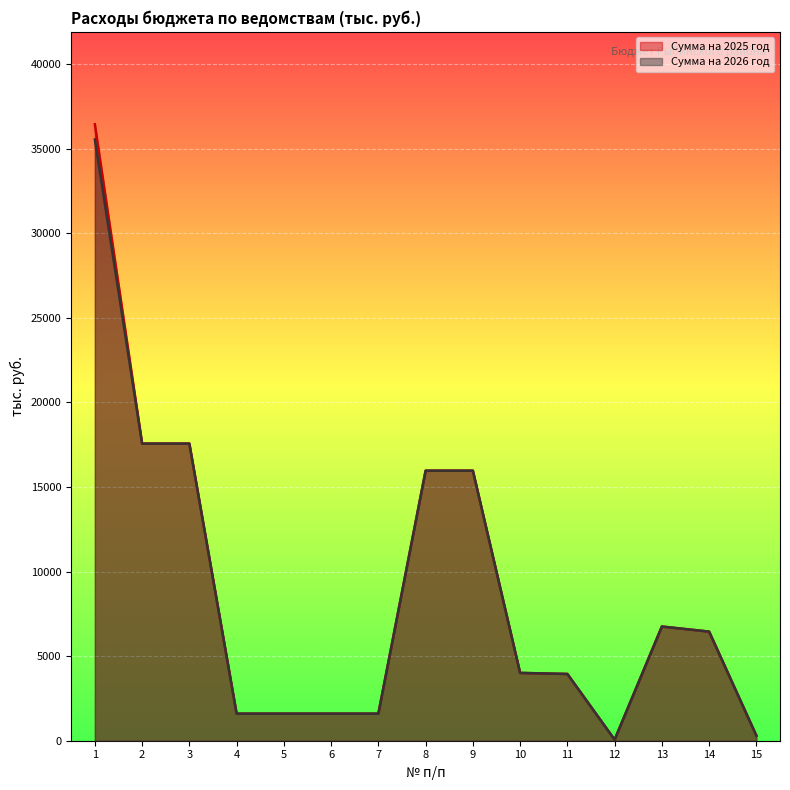

What is the sum of all Сумма на 2025 год values?

131428.0